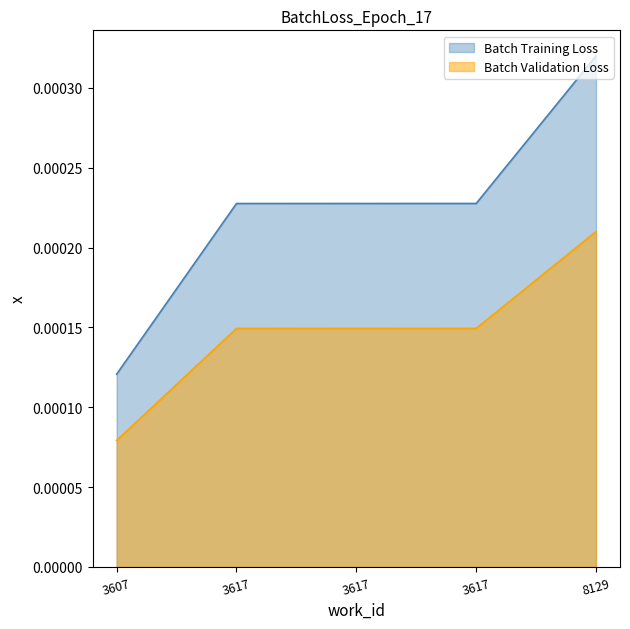

True or false: Batch Validation Loss and Batch Training Loss intersect in this chart.

False